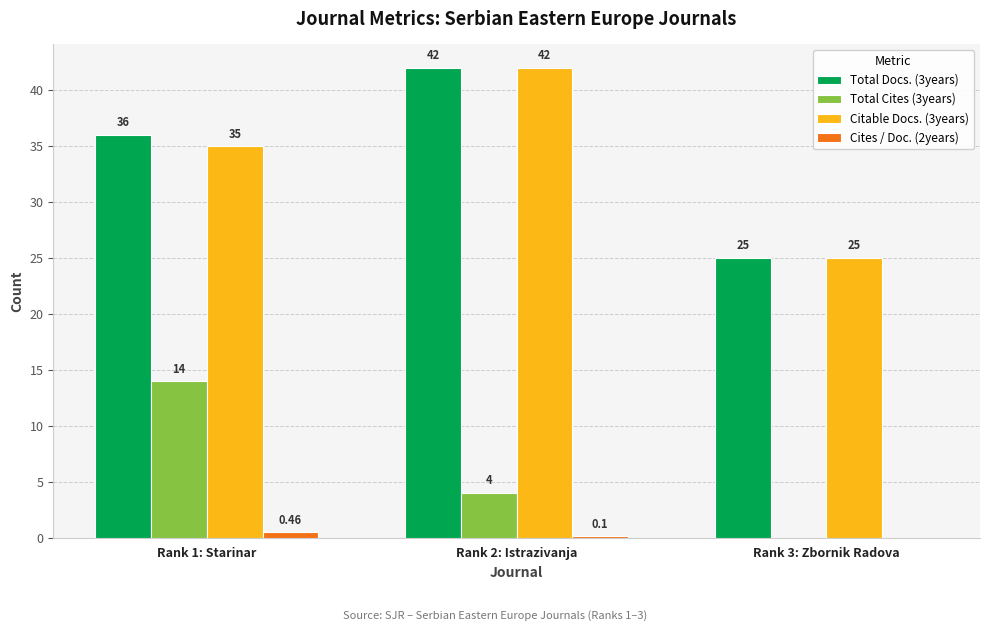

Is the value of Total Docs. (3years) at Rank 3: Zbornik Radova greater than the value of Cites / Doc. (2years) at Rank 1: Starinar?

Yes